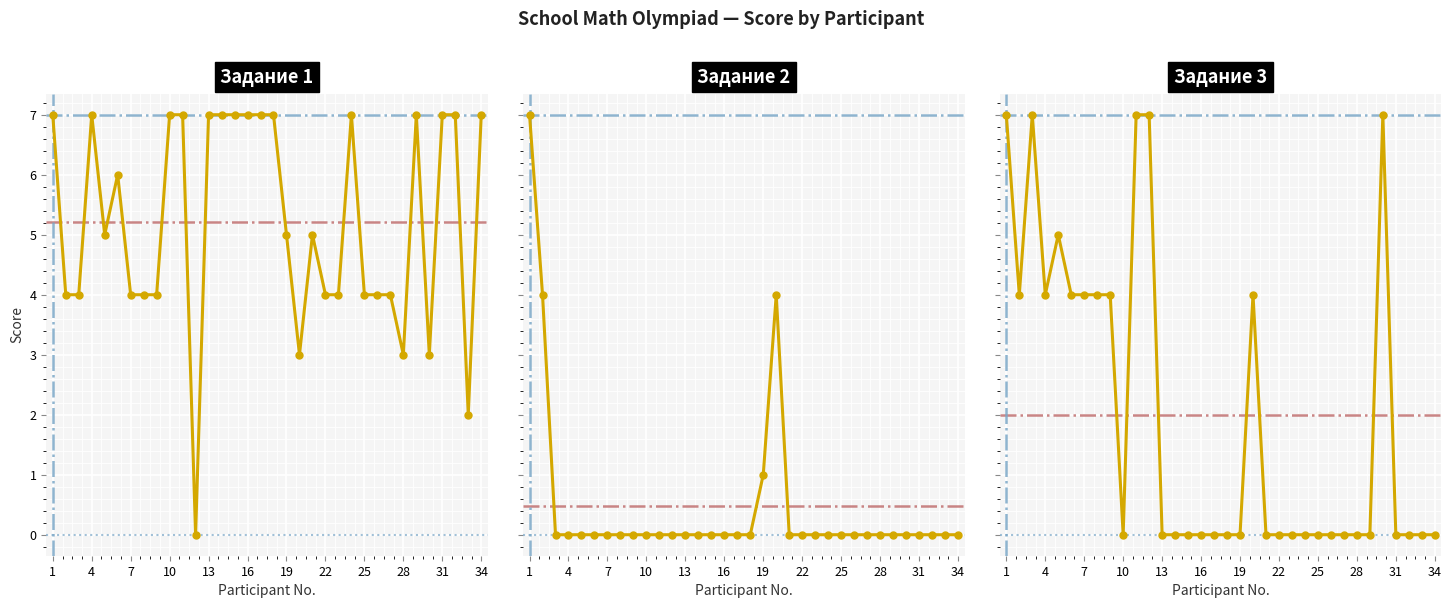

What is the difference between the second highest and minimum values in the Задание 2 series?

4